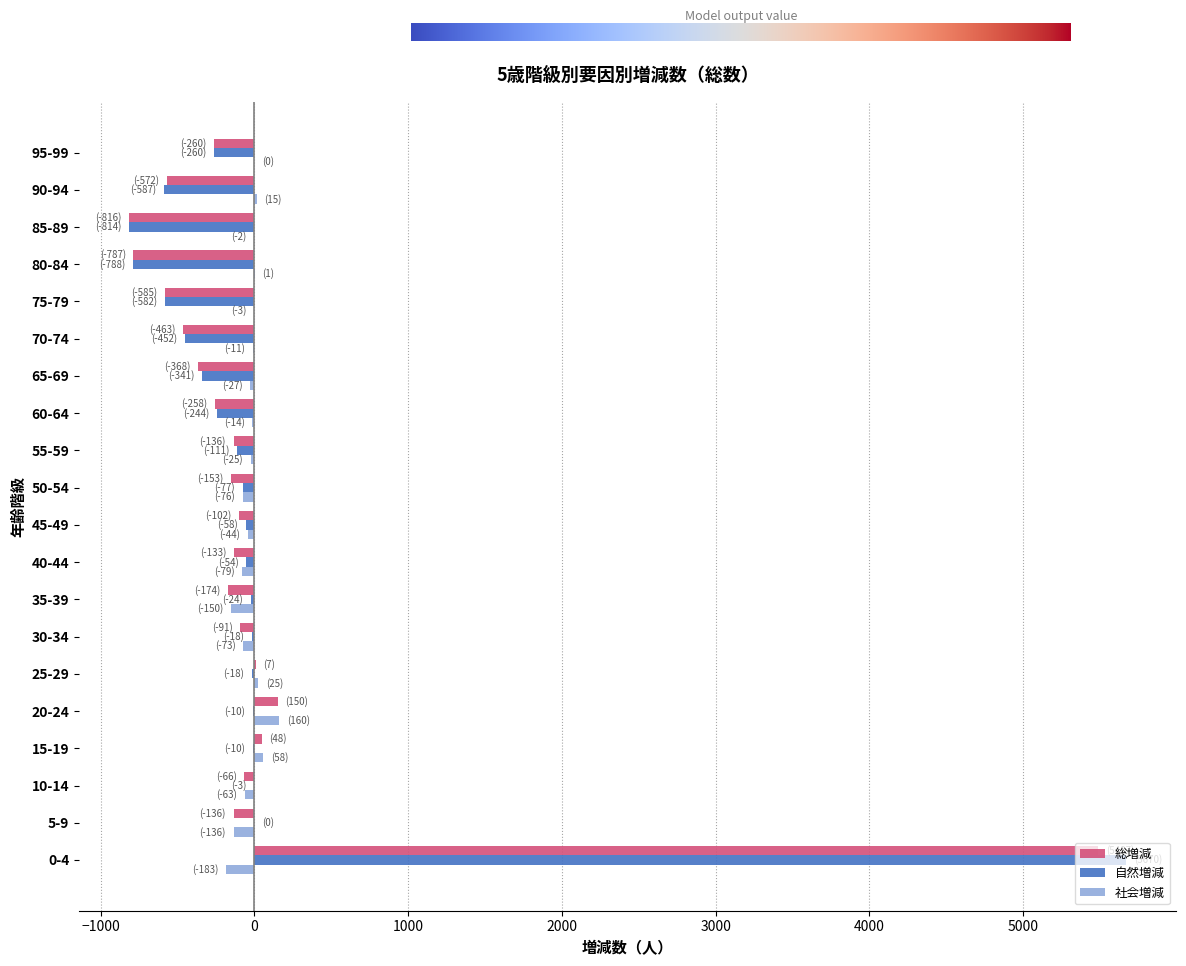

What is the spread (max minus min) of values at 30-34?

73